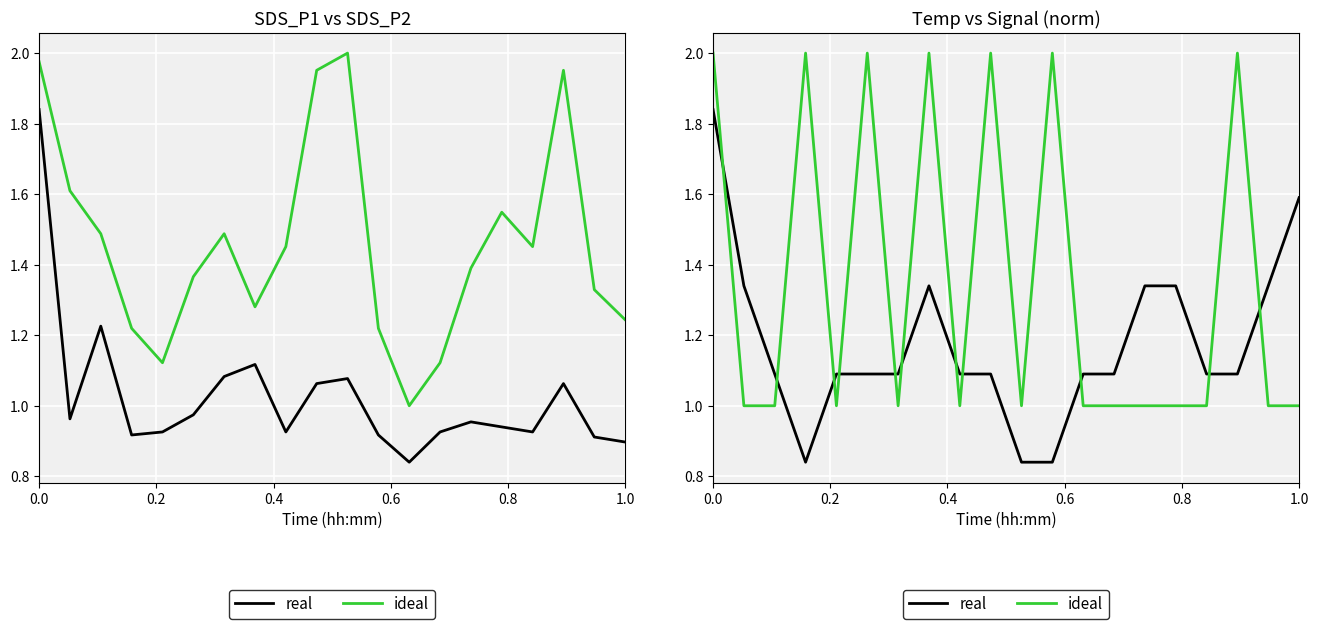

What is the difference between the real values at 17 and 0.6?

0.3